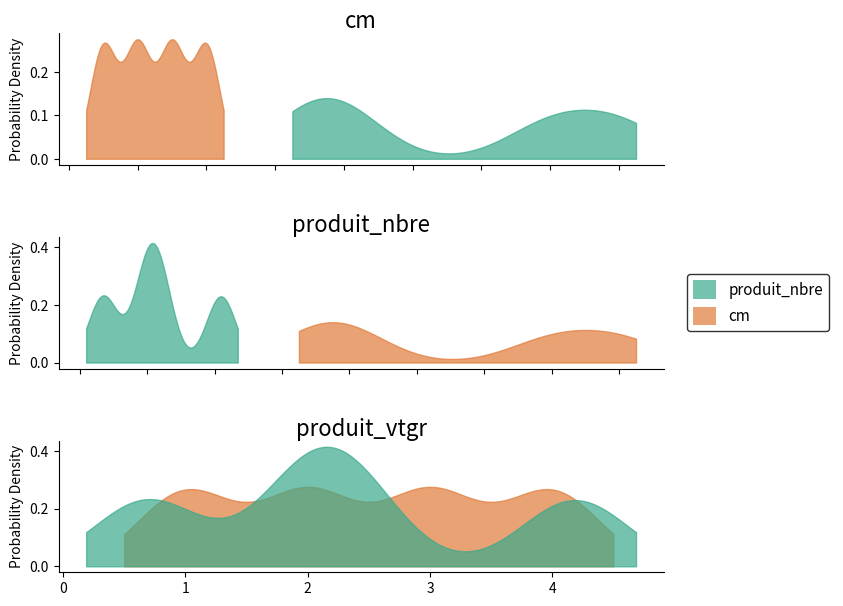

At which category does the chart reach its minimum across all series?

cm=1